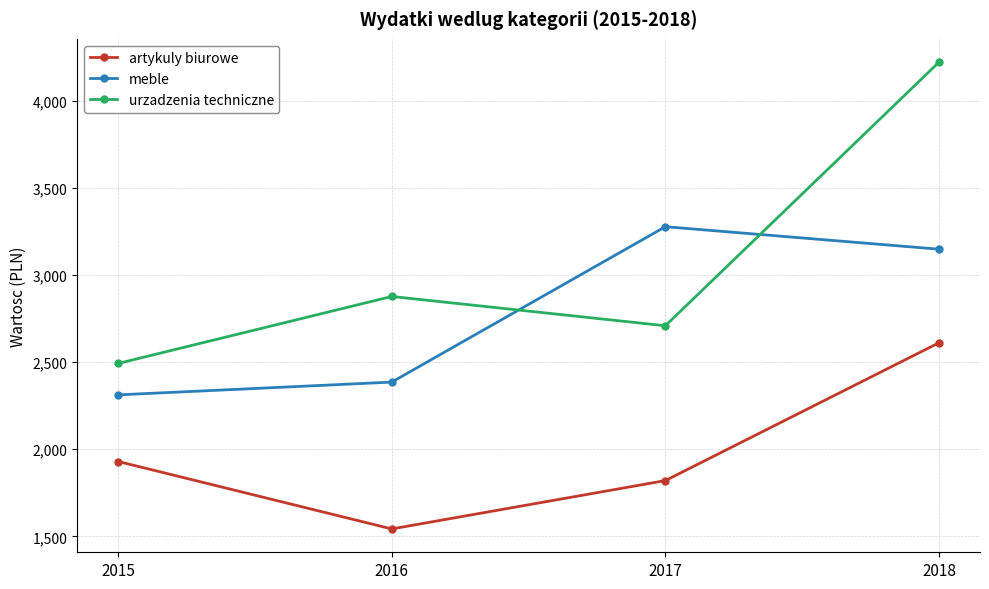

What is the value of the meble point at the 2nd from the left?

2385.8